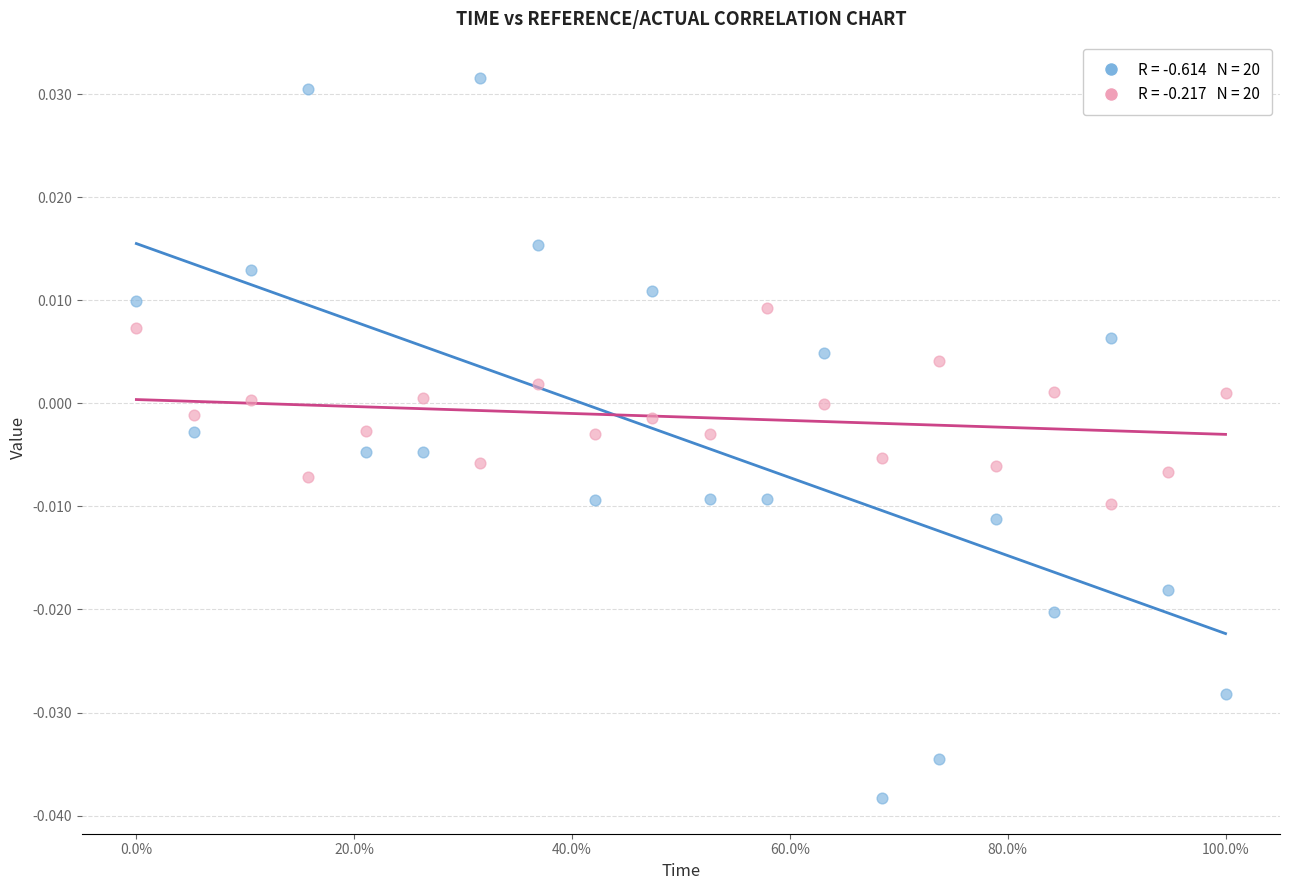

Across all data points, what is the range of X values (max minus min)?

1.0